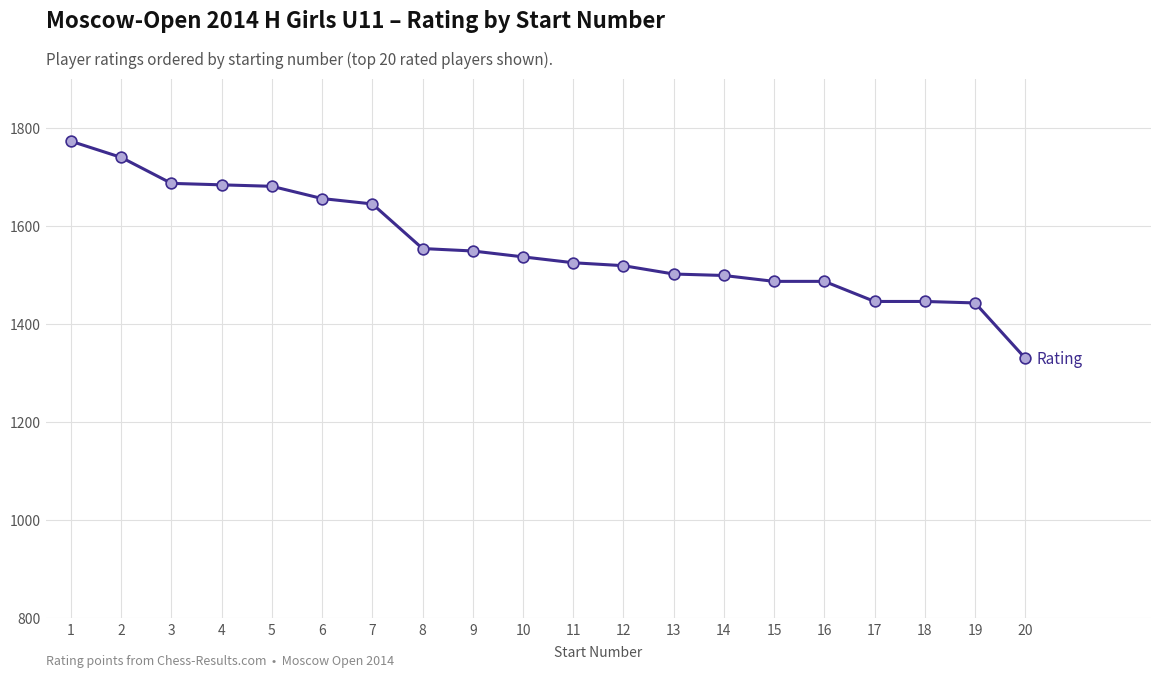

What is the change in value from 11 to 17?

-79